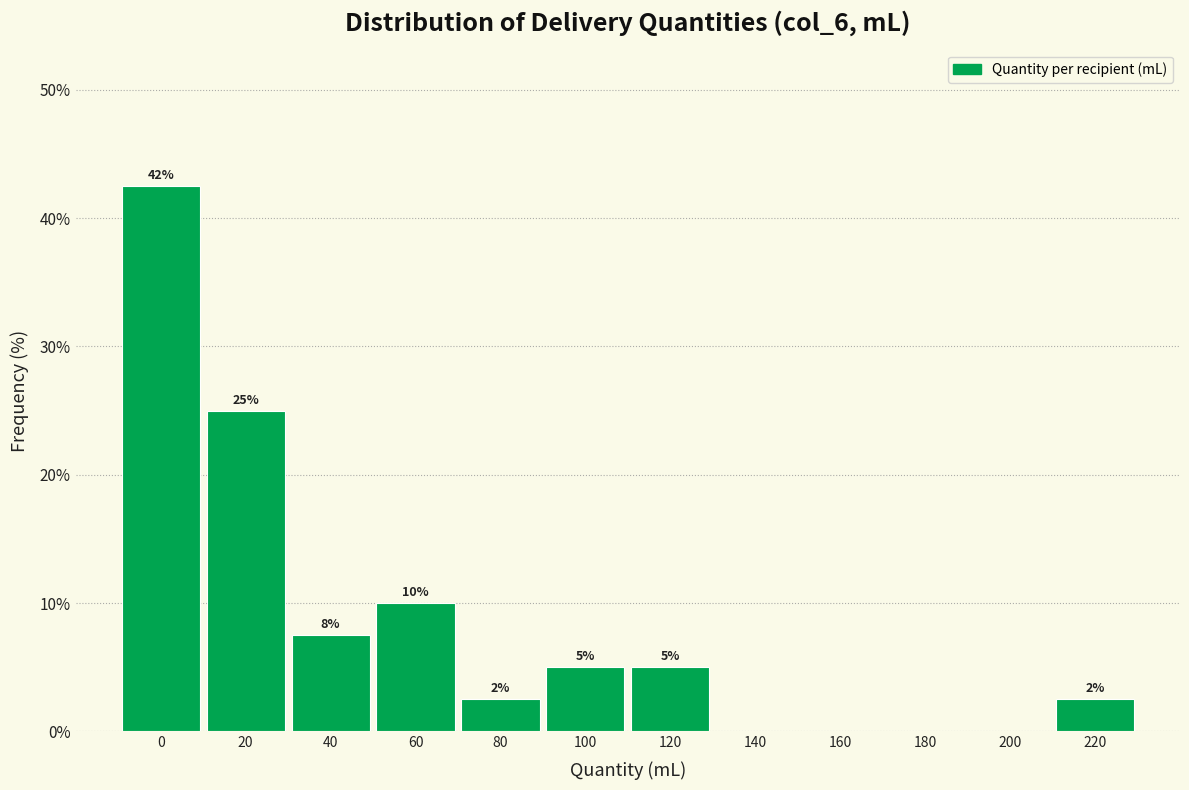

Is it true that the value at 100 is 5.0?

True